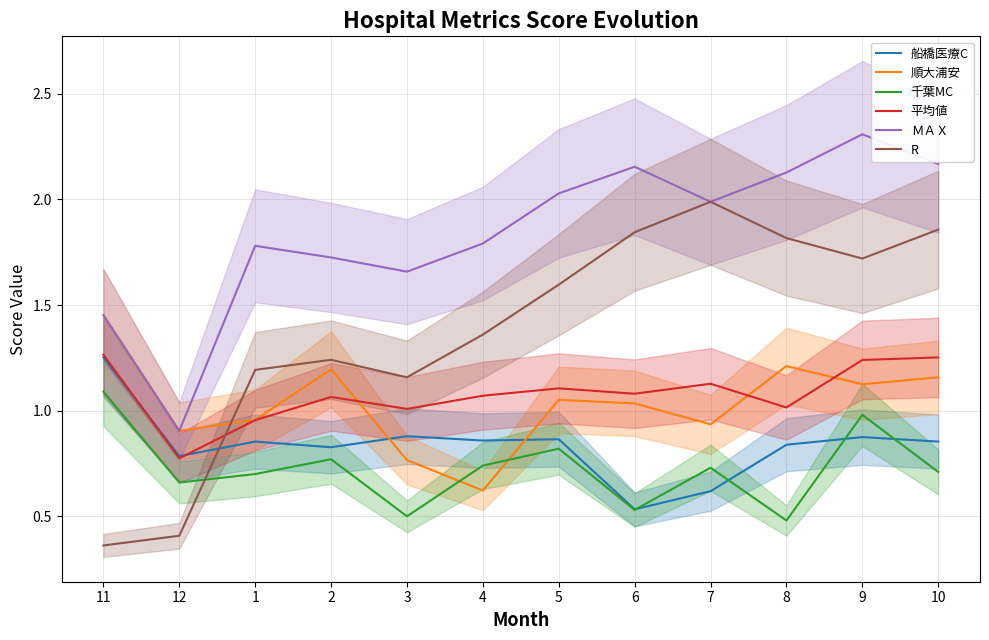

Where is 船橋医療C nearest to the value 0?

6